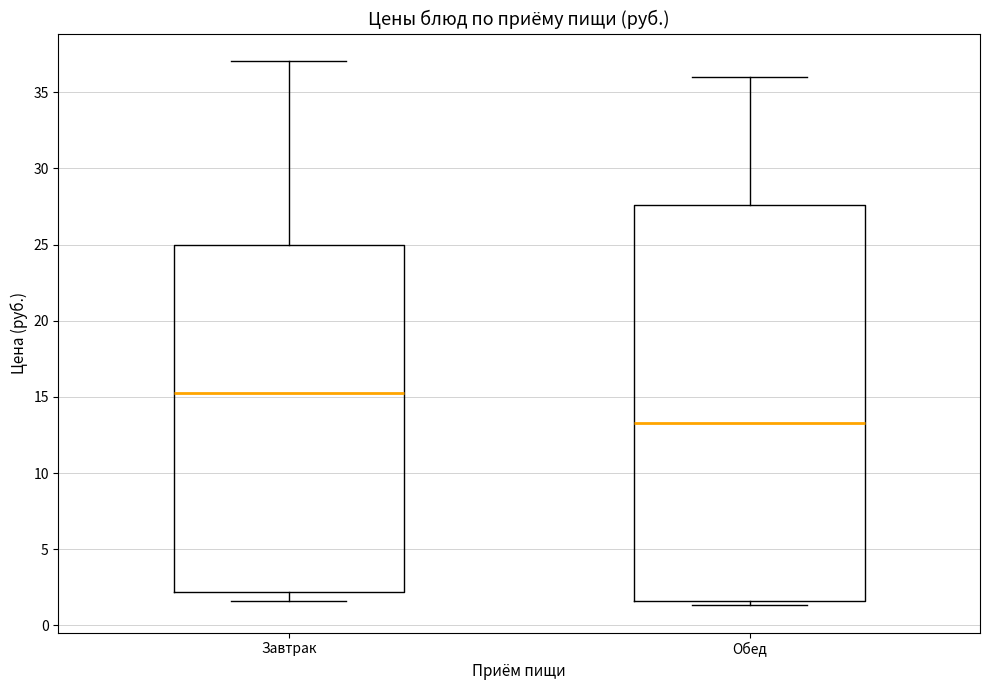

Where does the lower whisker of the box for Завтрак end on the y-axis? The values are not printed on the chart, so give them approximately, as read against the axis.

1.5